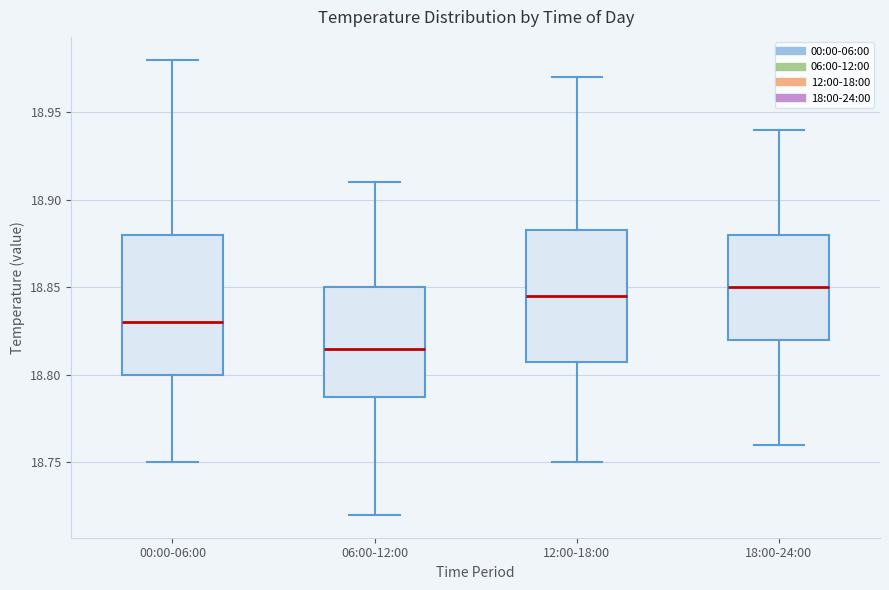

Reading left to right, read every box against the y-axis: the position of its median line, the range the box covers, and the ends of its whiskers. The values are not printed on the chart, so give them approximately, as read against the axis.

00:00-06:00: median 18.830, box 18.800 to 18.880, whiskers 18.750 to 18.980
06:00-12:00: median 18.815, box 18.790 to 18.850, whiskers 18.720 to 18.910
12:00-18:00: median 18.845, box 18.810 to 18.885, whiskers 18.750 to 18.970
18:00-24:00: median 18.850, box 18.820 to 18.880, whiskers 18.760 to 18.940